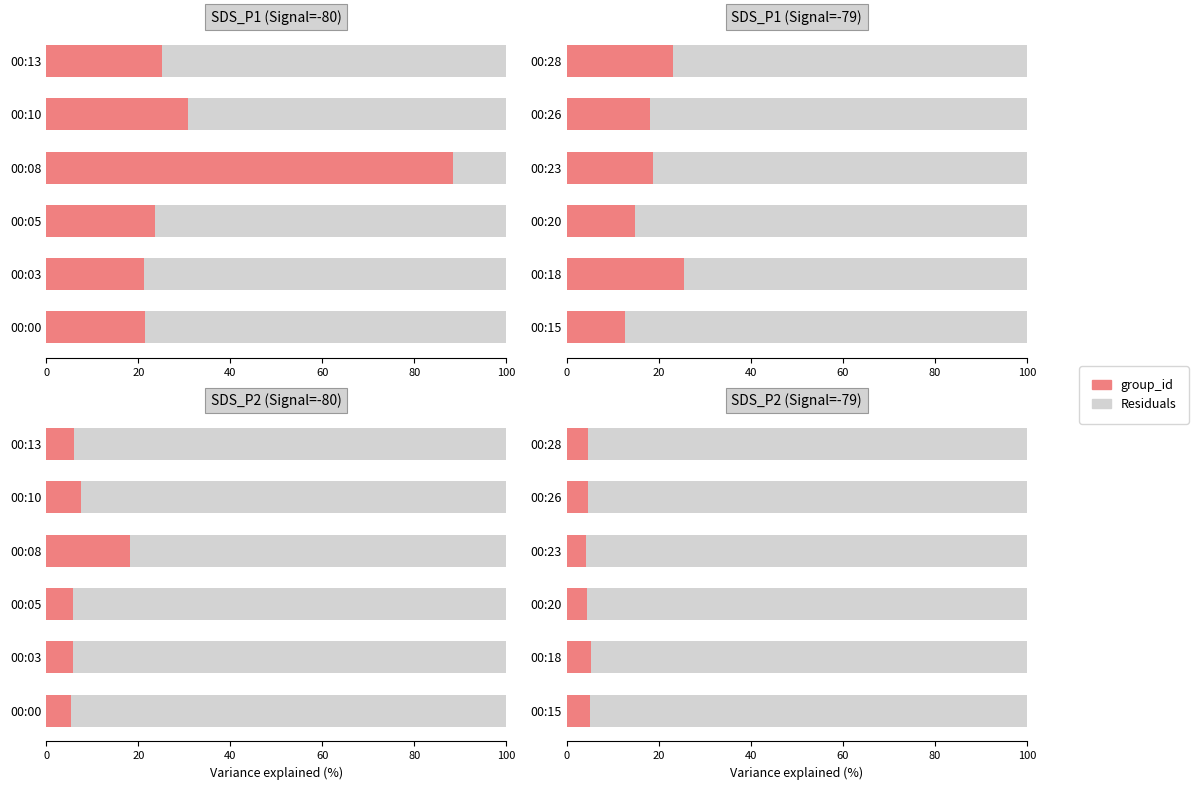

Rank the series by their average value, from highest to lowest.

Residuals, group_id